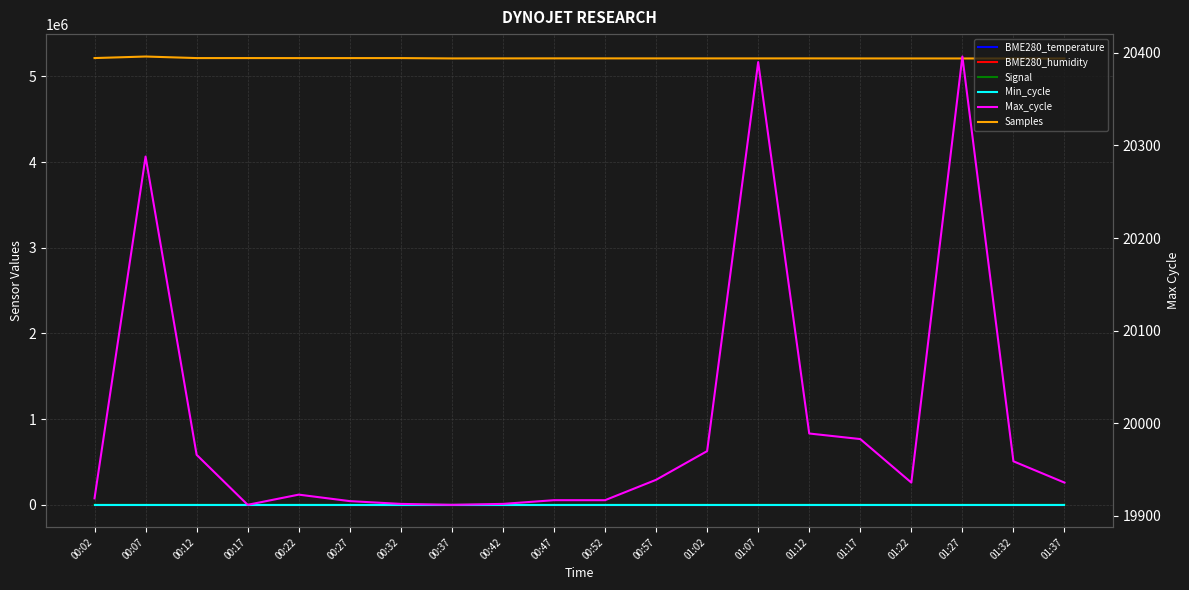

True or false: BME280_humidity and BME280_temperature intersect in this chart.

False